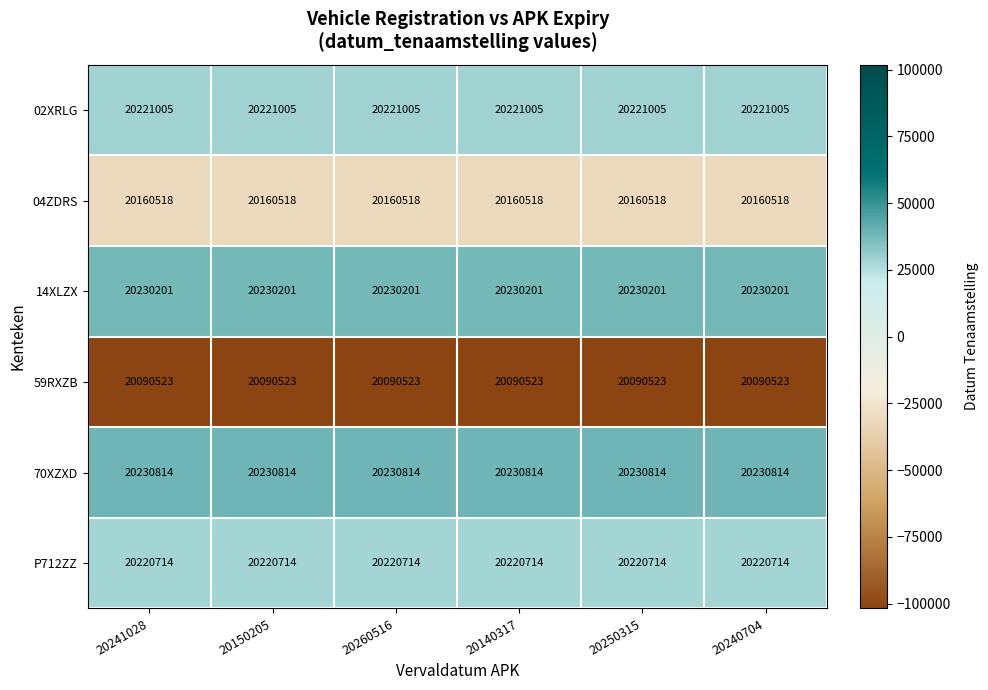

True or false: 70XZXD has a value of 20230814 at 20250315.

True